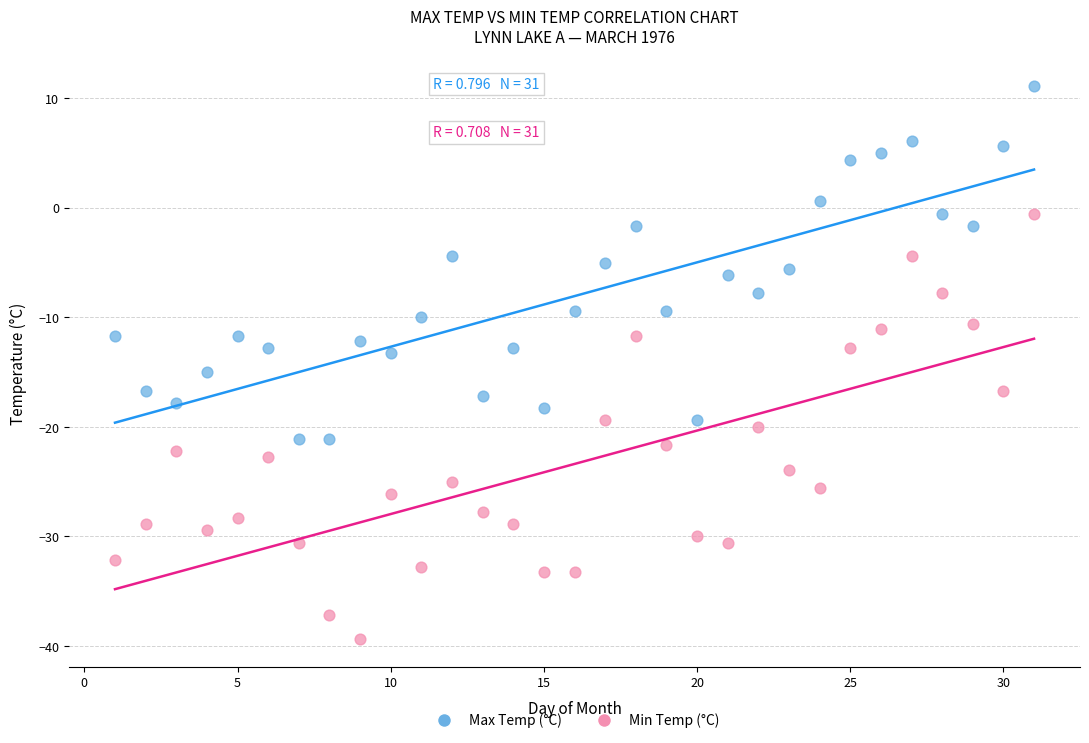

Which series contains the highest Y value?

Max Temp (°C)